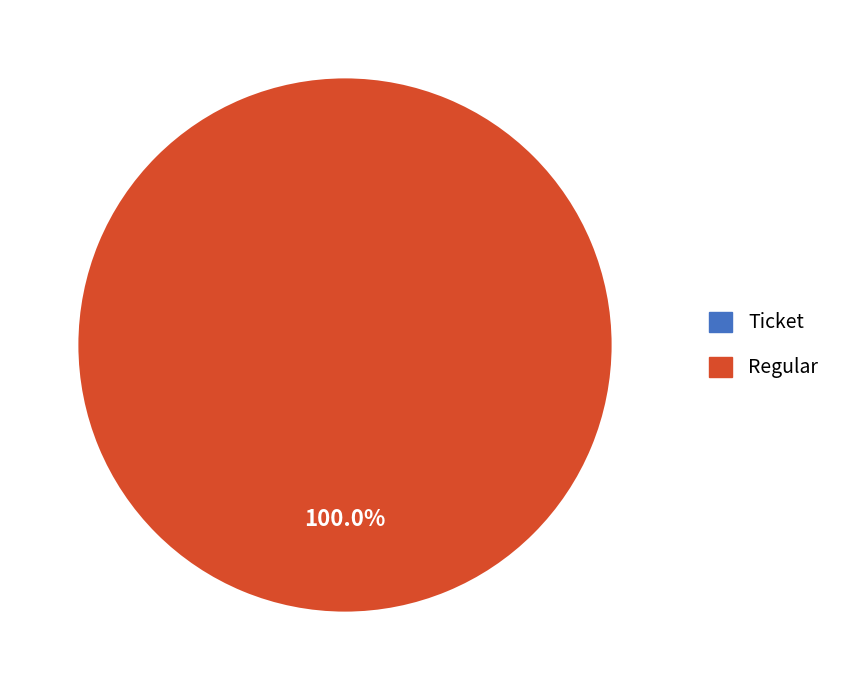

Rank the categories by value from highest to lowest.

Regular, Ticket